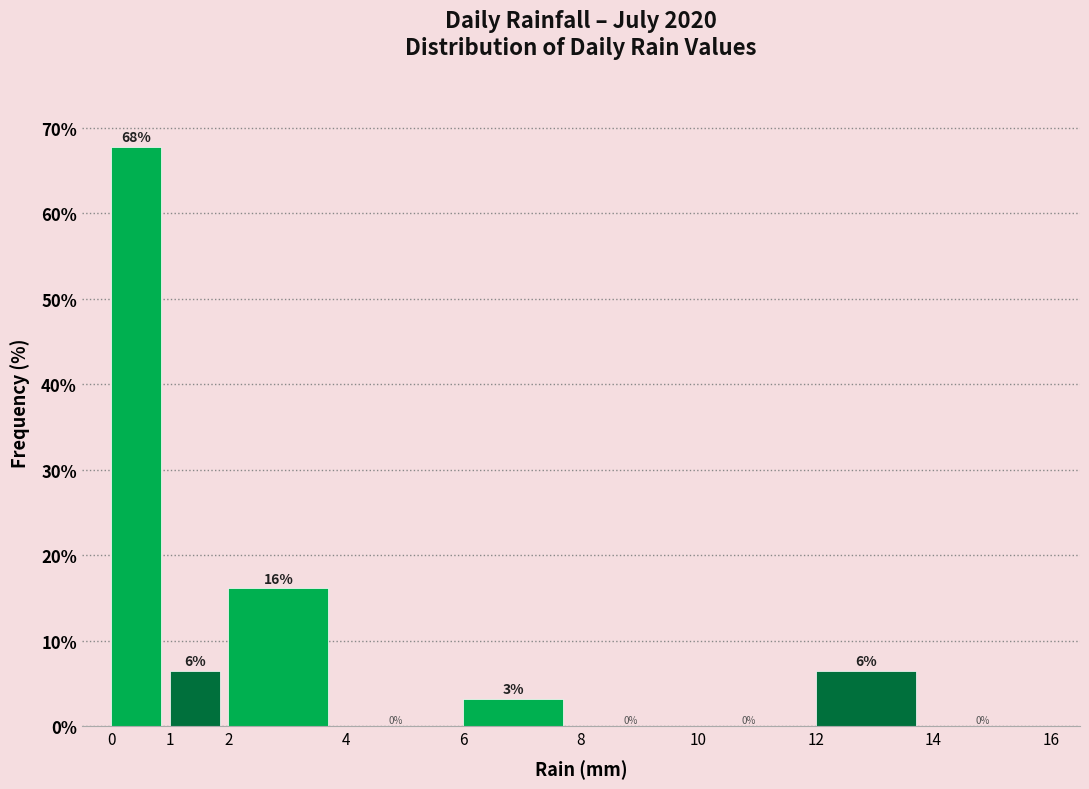

Which range on the x-axis has the tallest bar?

0 to 1